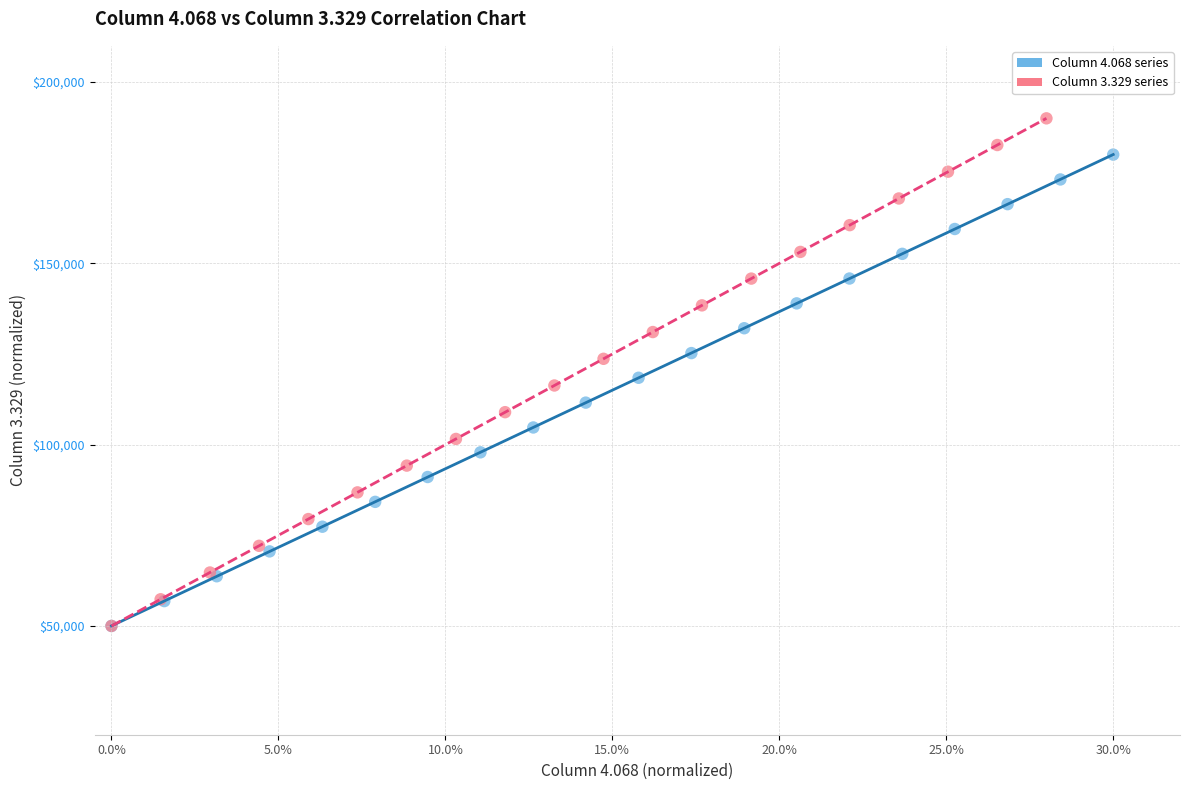

Which series has the widest spread of Y values?

Column 3.329 series